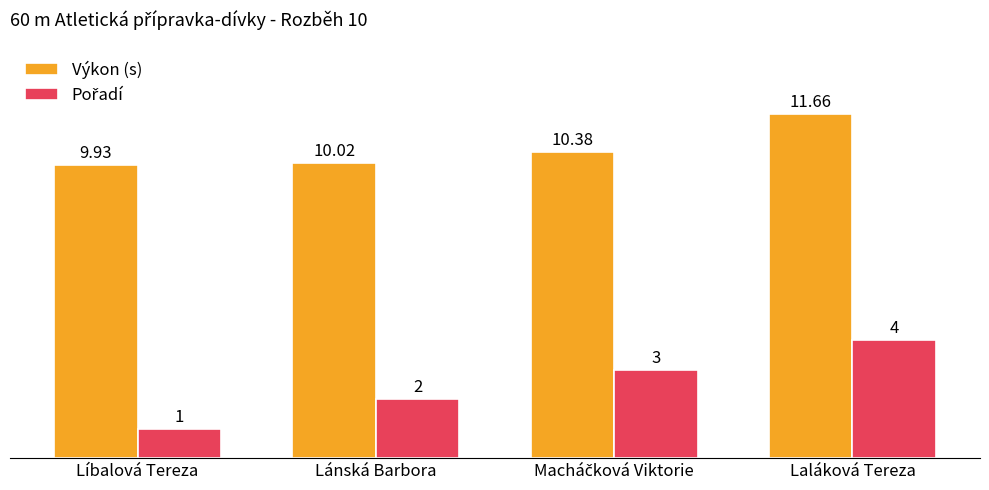

What position from the right is Lánská Barbora?

3